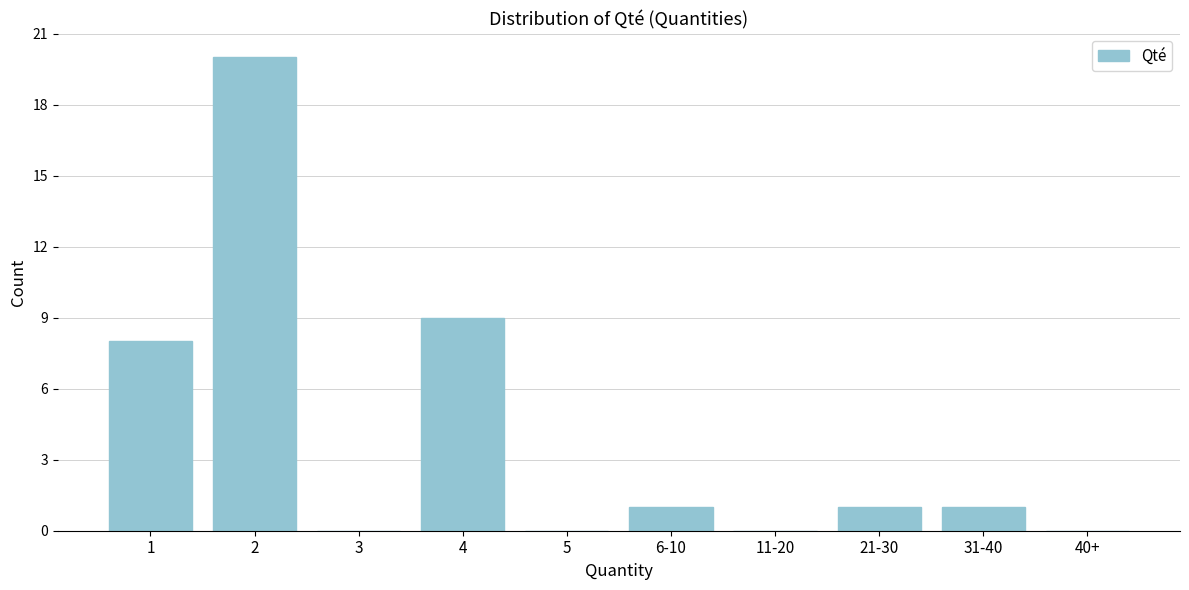

Reading right to left, extract all data points from this chart.

40+=0	31-40=1	21-30=1	11-20=0	6-10=1	5=0	4=9	3=0	2=20	1=8